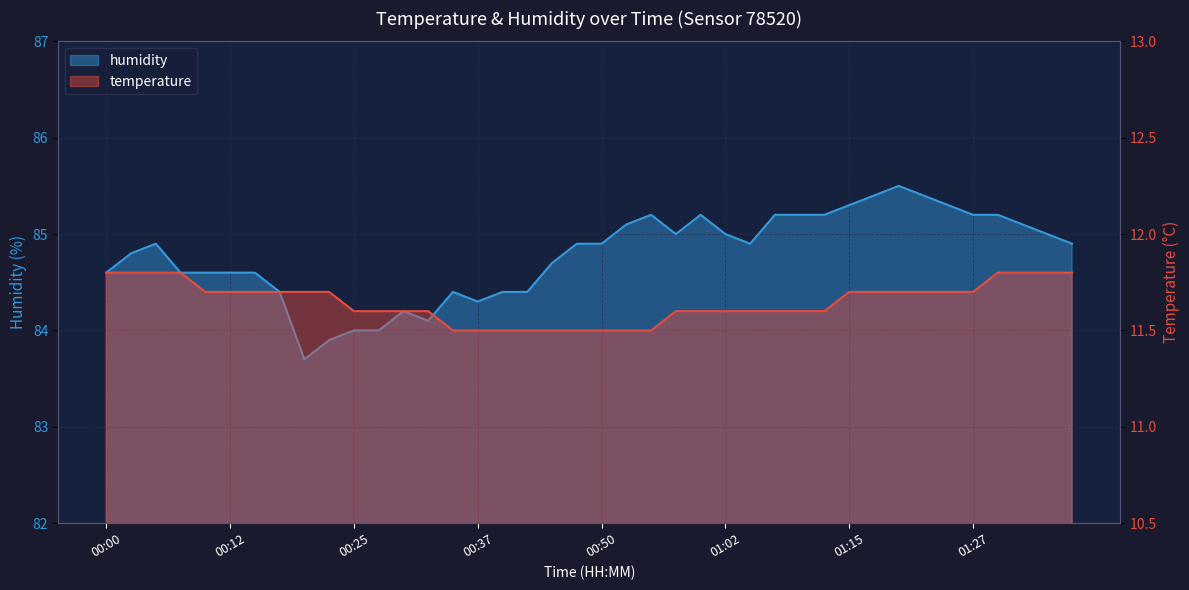

Count the temperature values in the range 11 to 12.

40